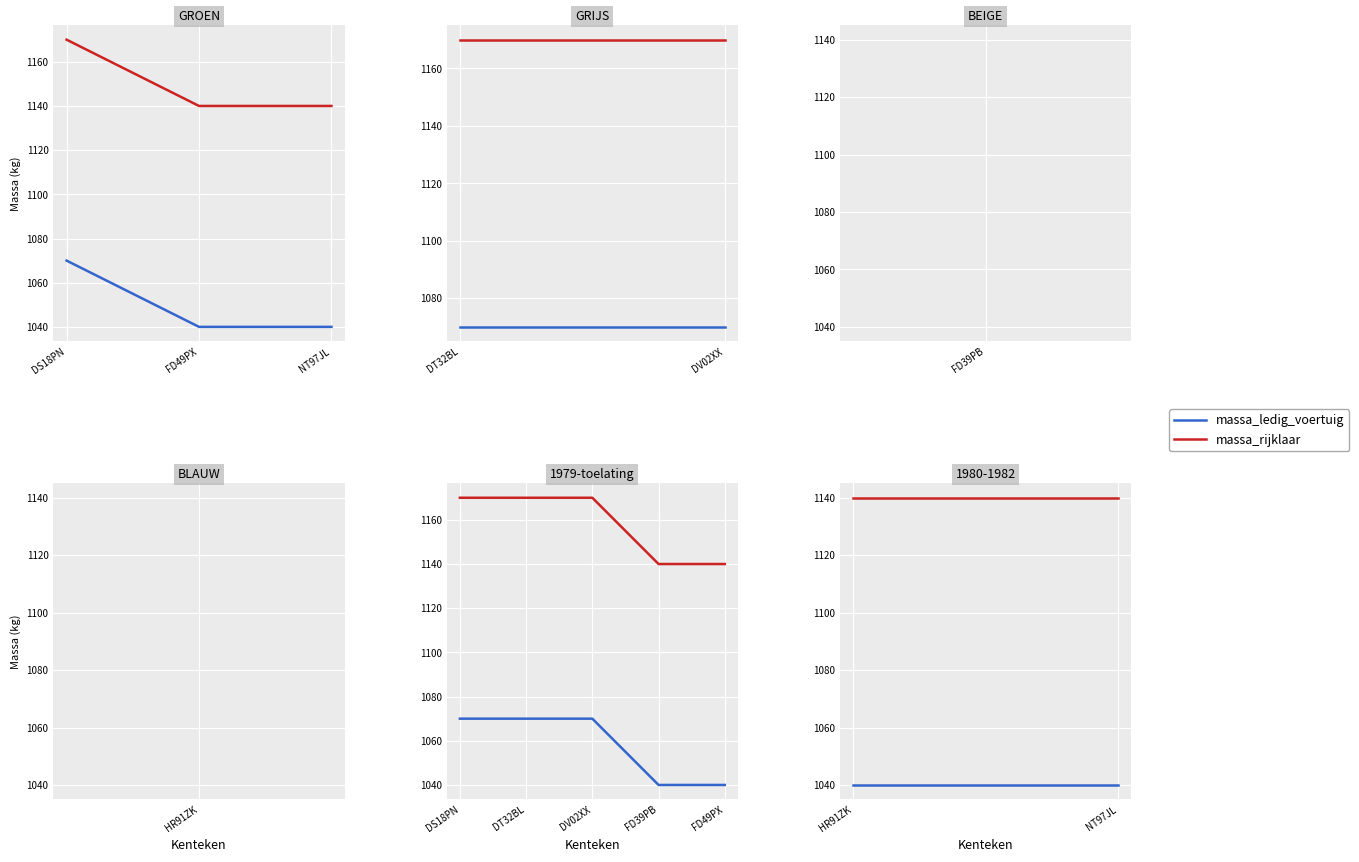

The value of massa_rijklaar at HR91ZK is 1885. True or false?

False